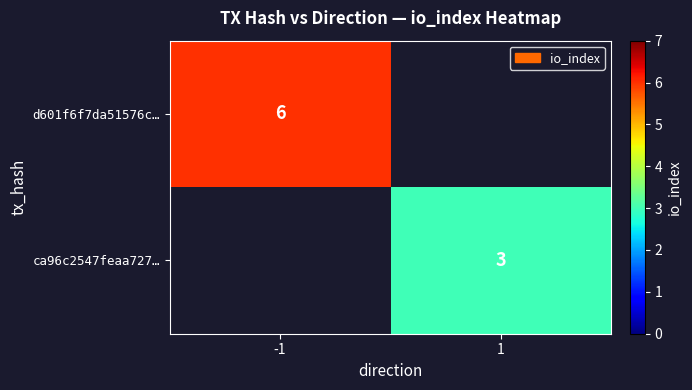

How many data points does each series have?

2